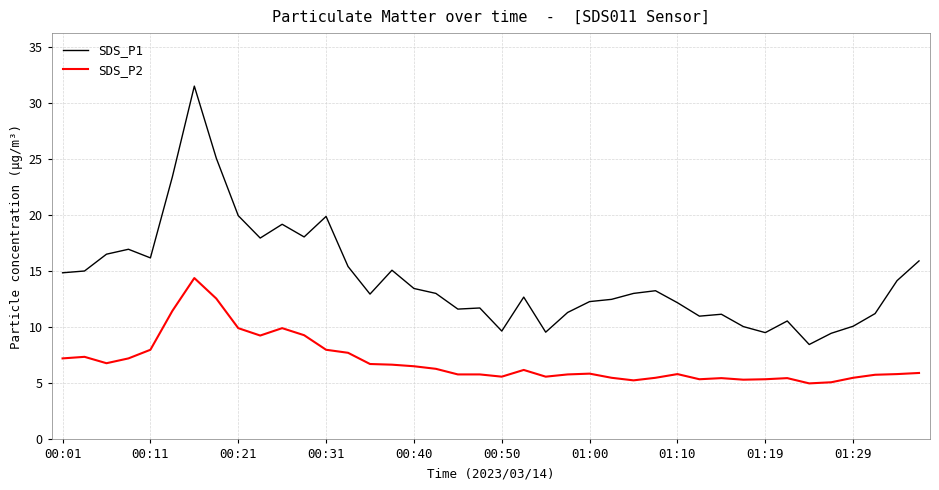

Which series has the largest total across all categories?

SDS_P1